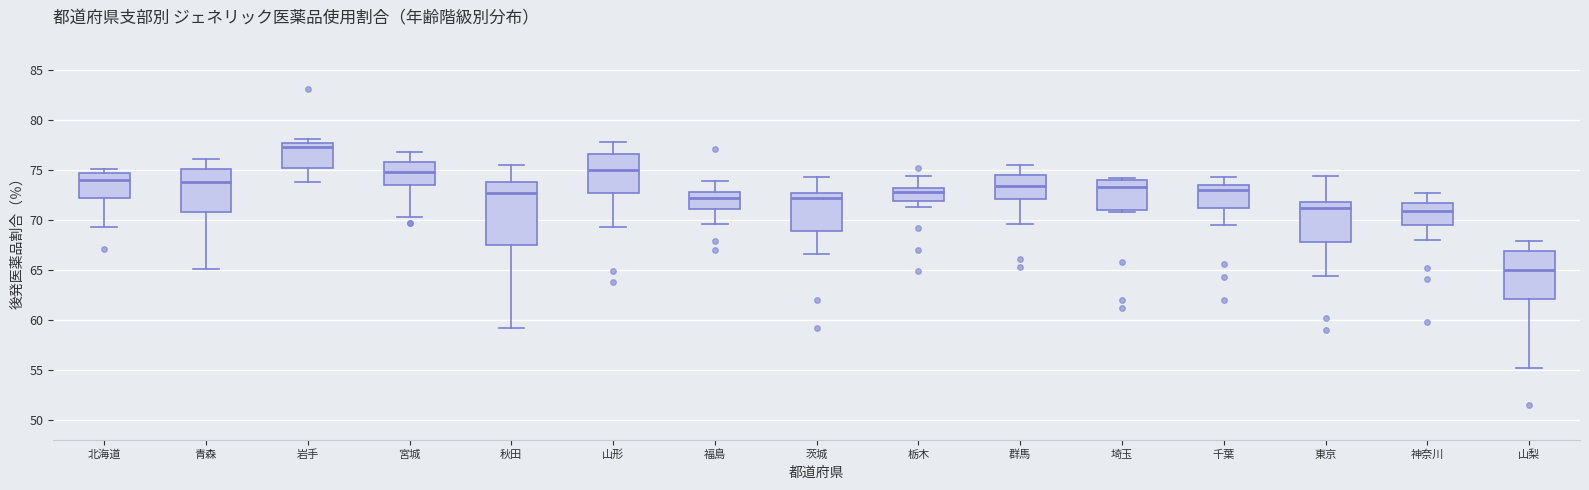

Where is the upper edge of the box for 秋田 on the y-axis? The values are not printed on the chart, so give them approximately, as read against the axis.

74.0